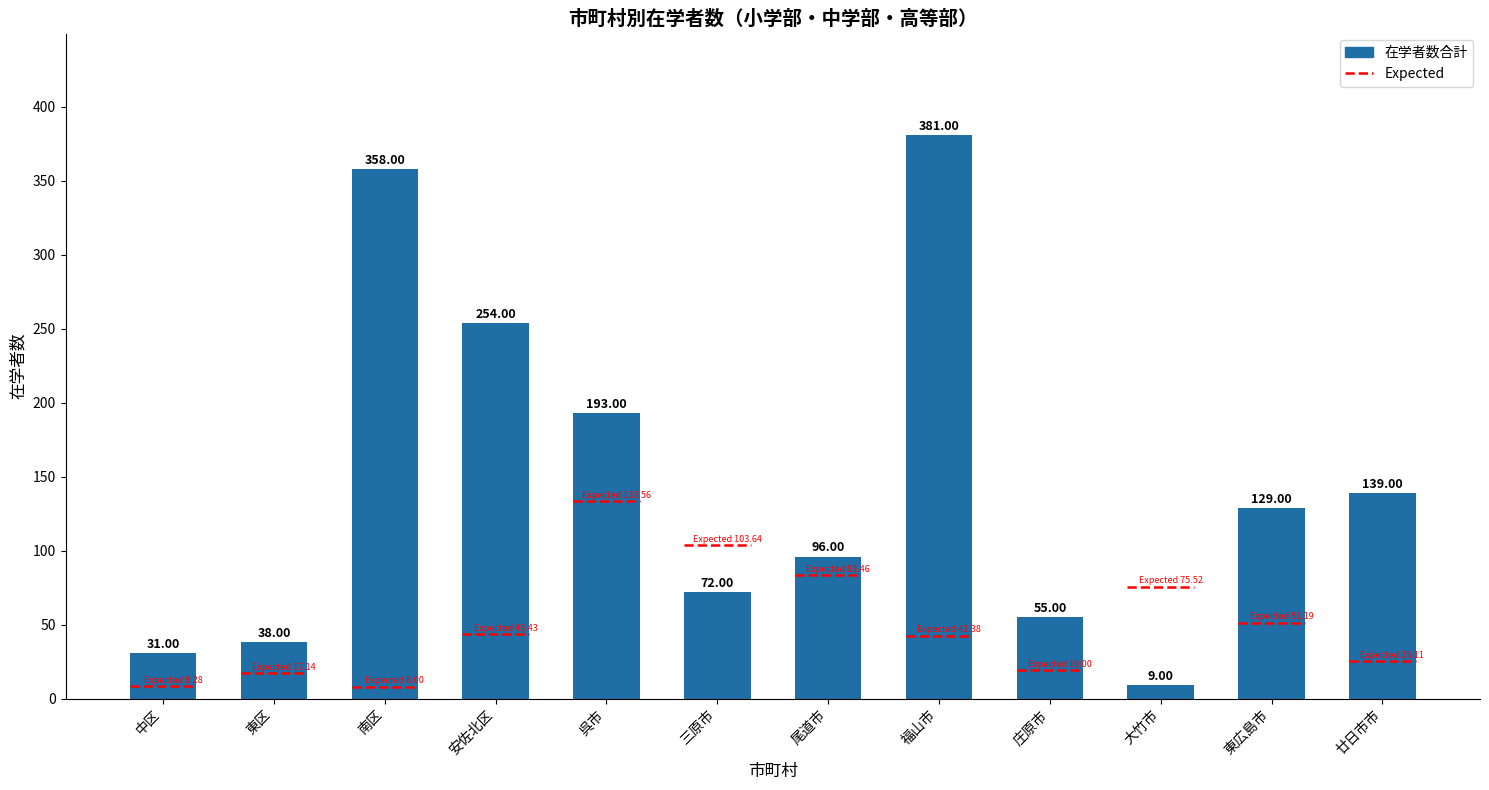

What position from the right is 南区?

10